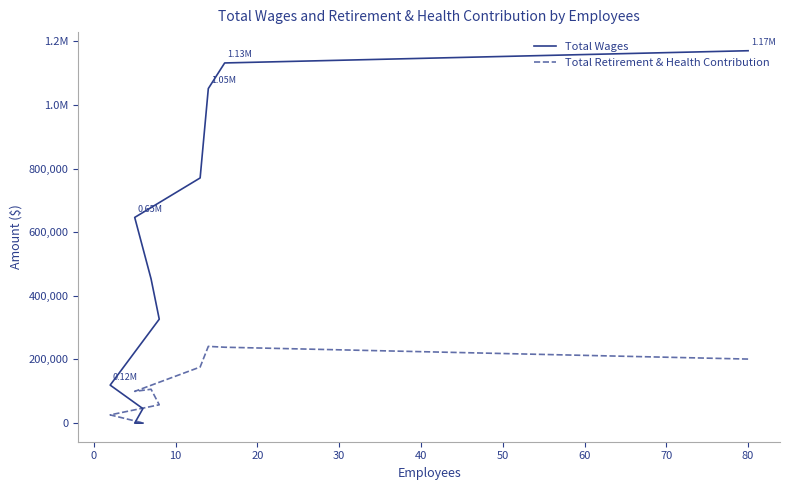

True or false: Total Retirement & Health Contribution has more than 2 points higher than both neighbors.

False